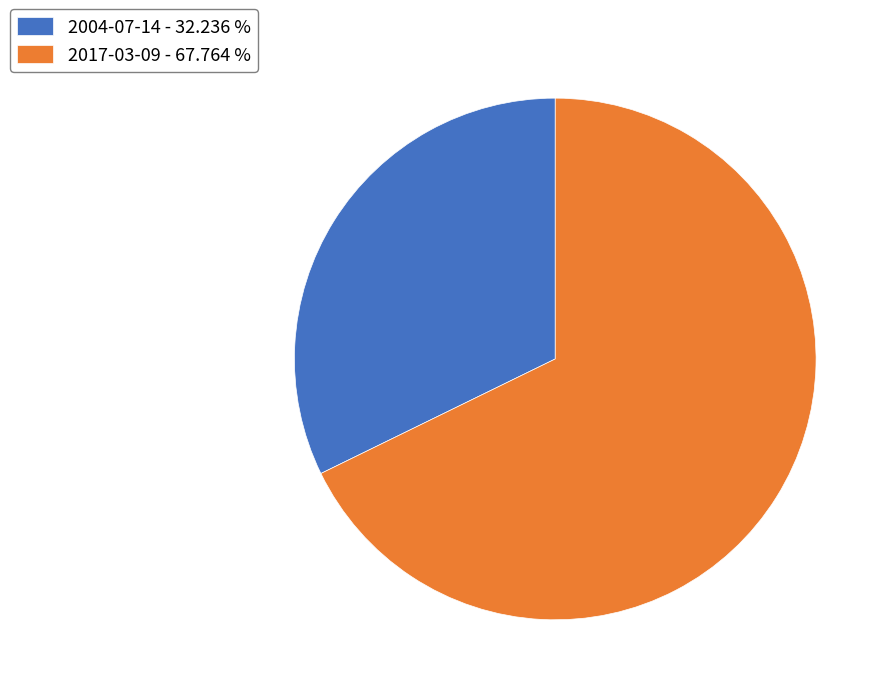

Is the sum of 2017-03-09 and 2004-07-14 greater than half?

Yes